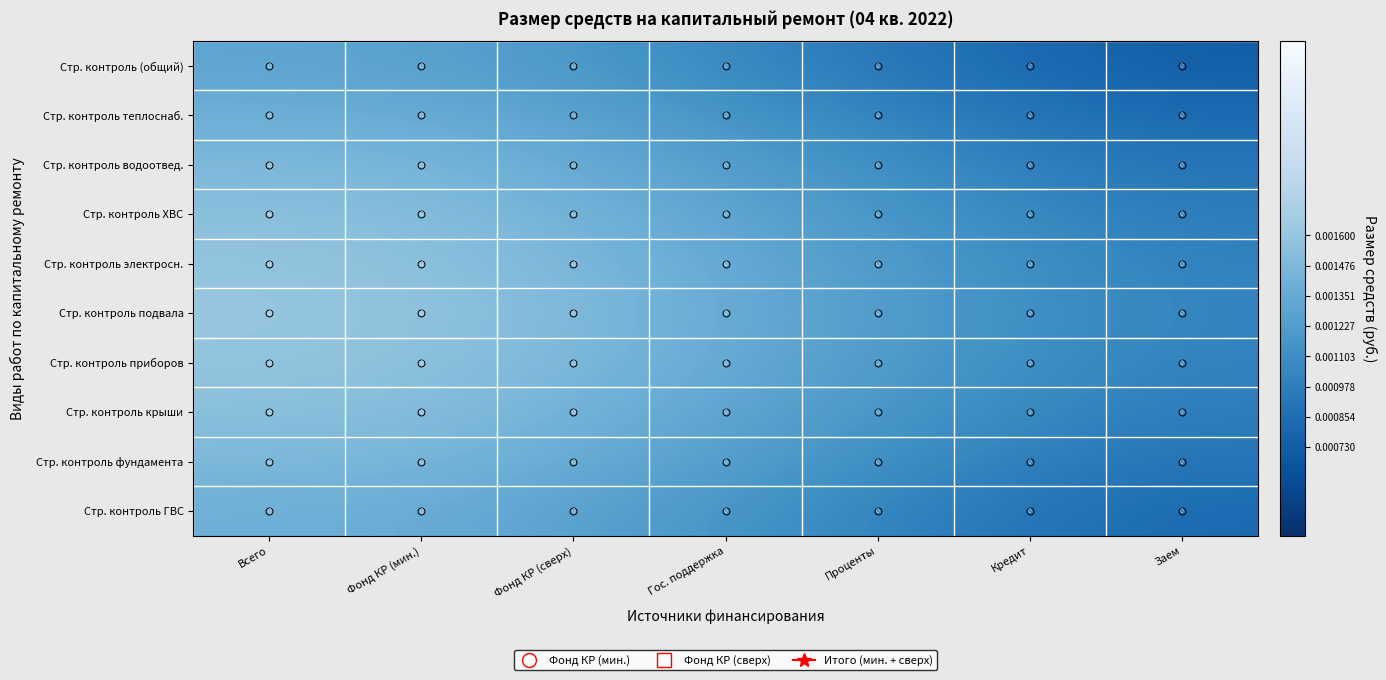

Count the Стр. контроль фундамента values in the range 0 to 1.

7